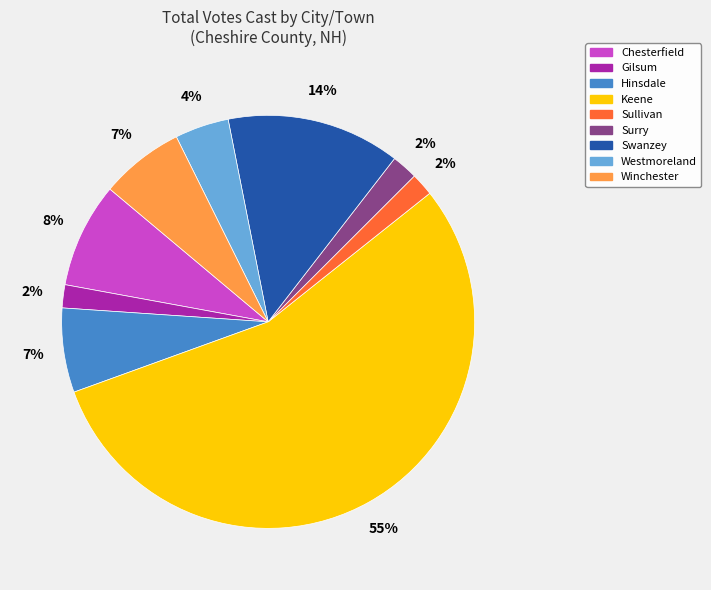

To the nearest percent, what portion does Chesterfield represent?

8%